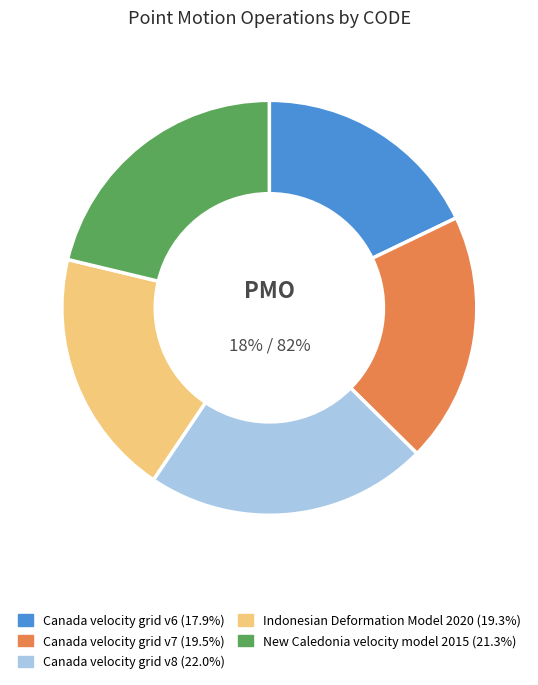

What percentage is the Indonesian Deformation Model 2020 slice, to the nearest percent?

19%